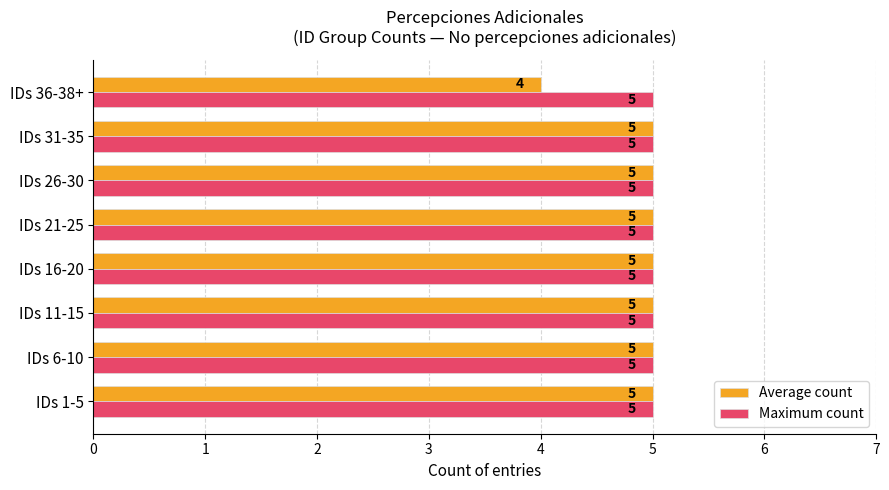

List the series in order of their overall mean, lowest first.

Average count, Maximum count